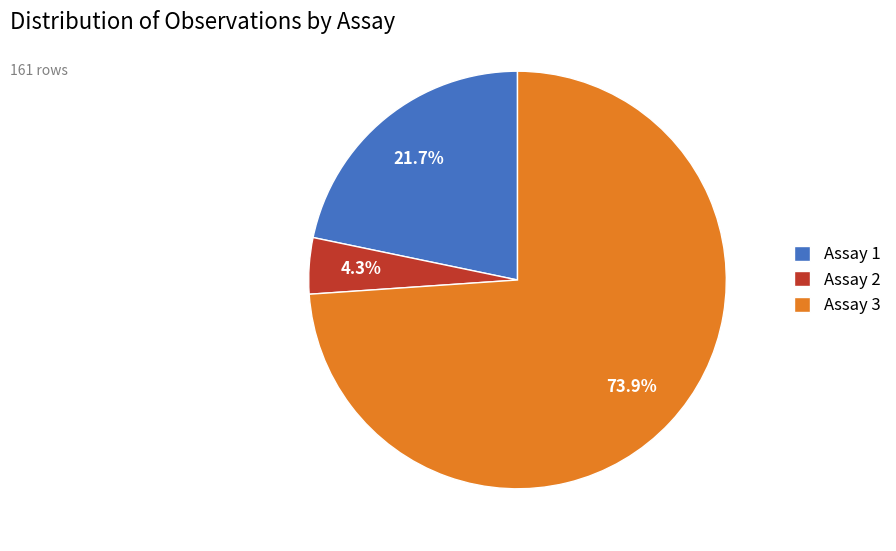

True or false: Assay 3 accounts for 74% of the total.

True